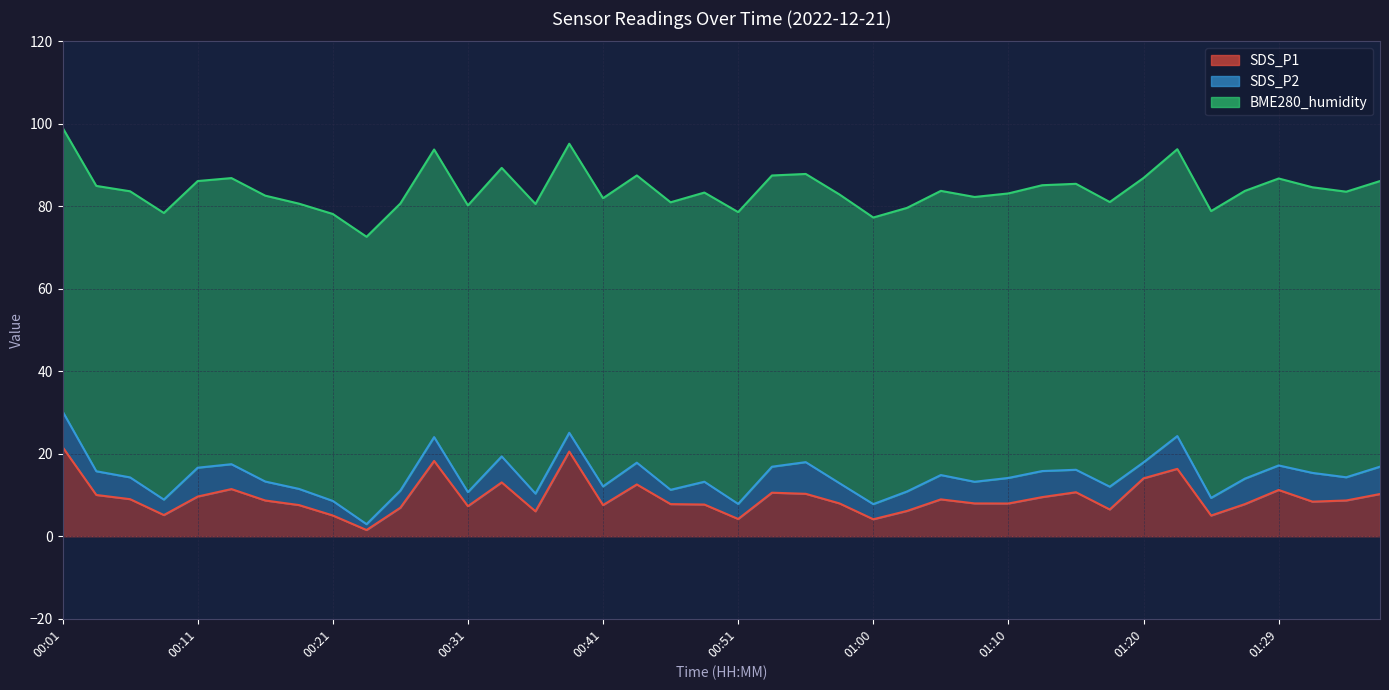

Between 00:48 and 00:06, which is larger?

00:06